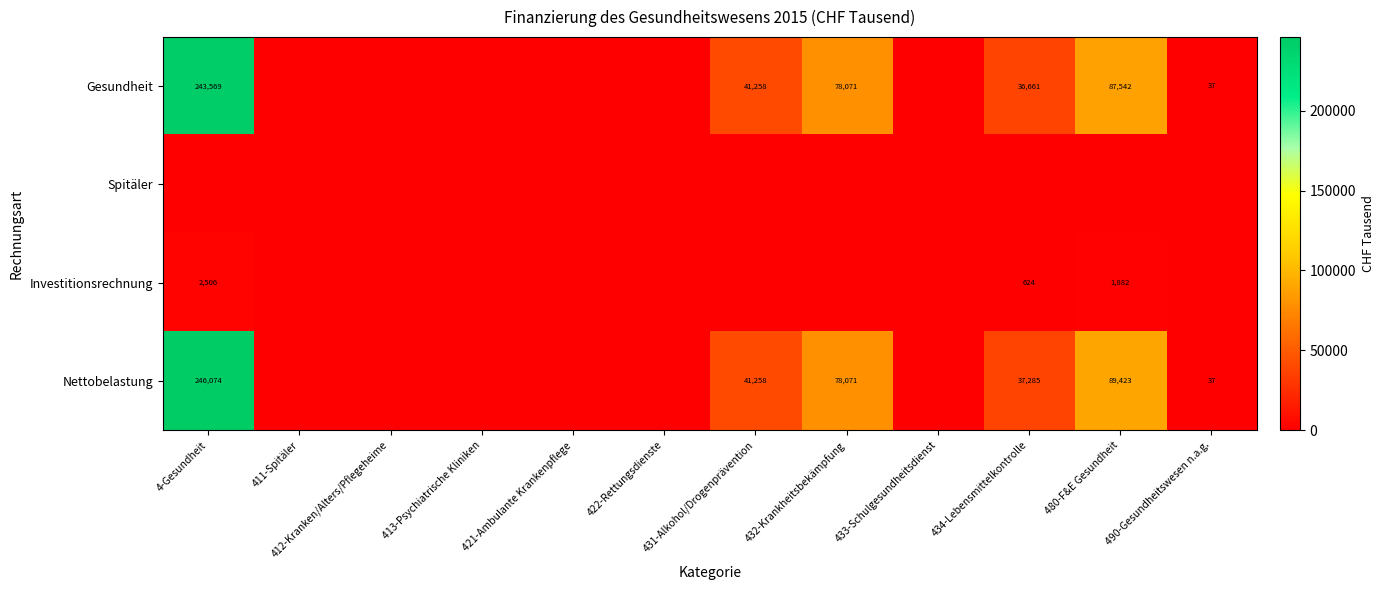

True or false: Nettobelastung has a value of 154717 at 480-F&E Gesundheit.

False